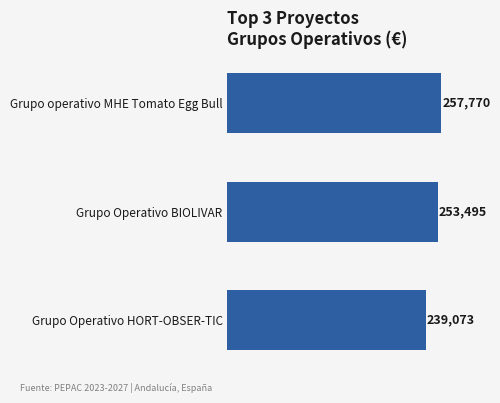

What is the difference between the maximum and minimum values?

18697